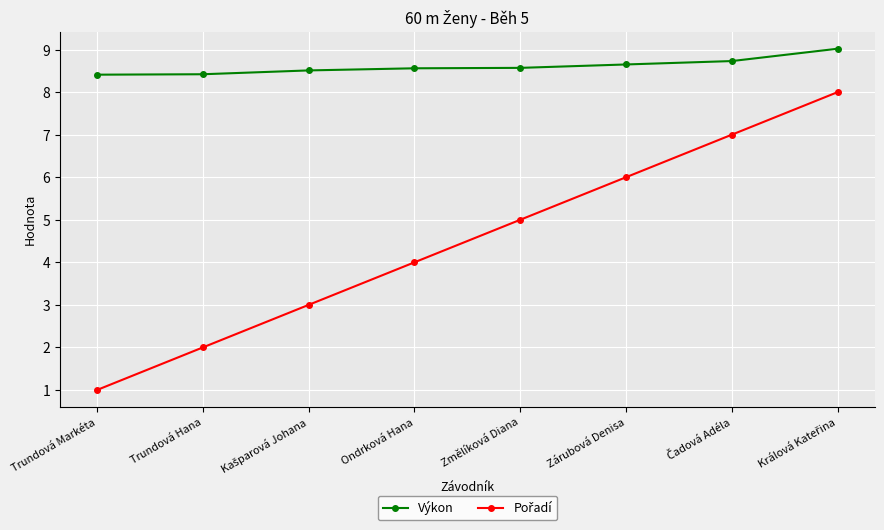

What is the total value across all series at Trundová Markéta?

9.4